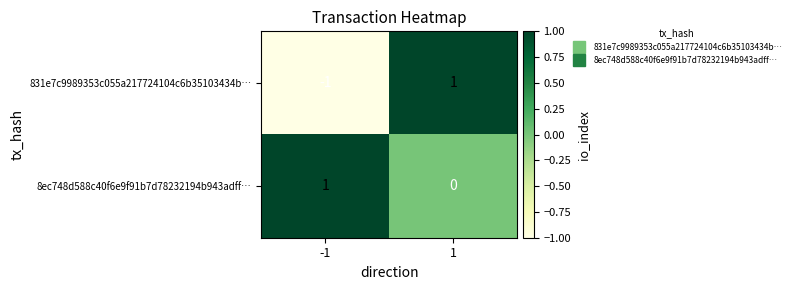

At which category is the sum across all series the highest?

1